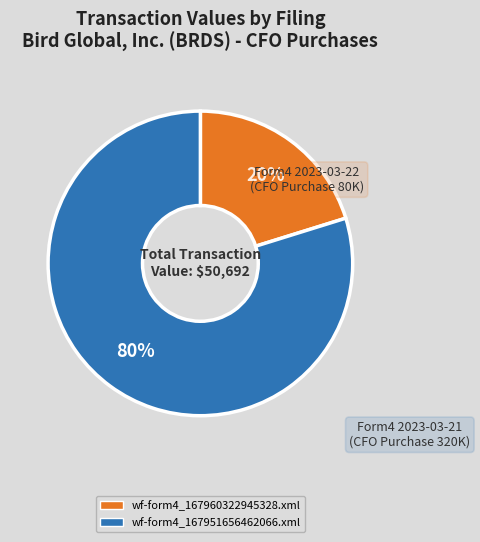

What percentage is the Form4 2023-03-21 (CFO Purchase 320K) slice, to the nearest percent?

80%